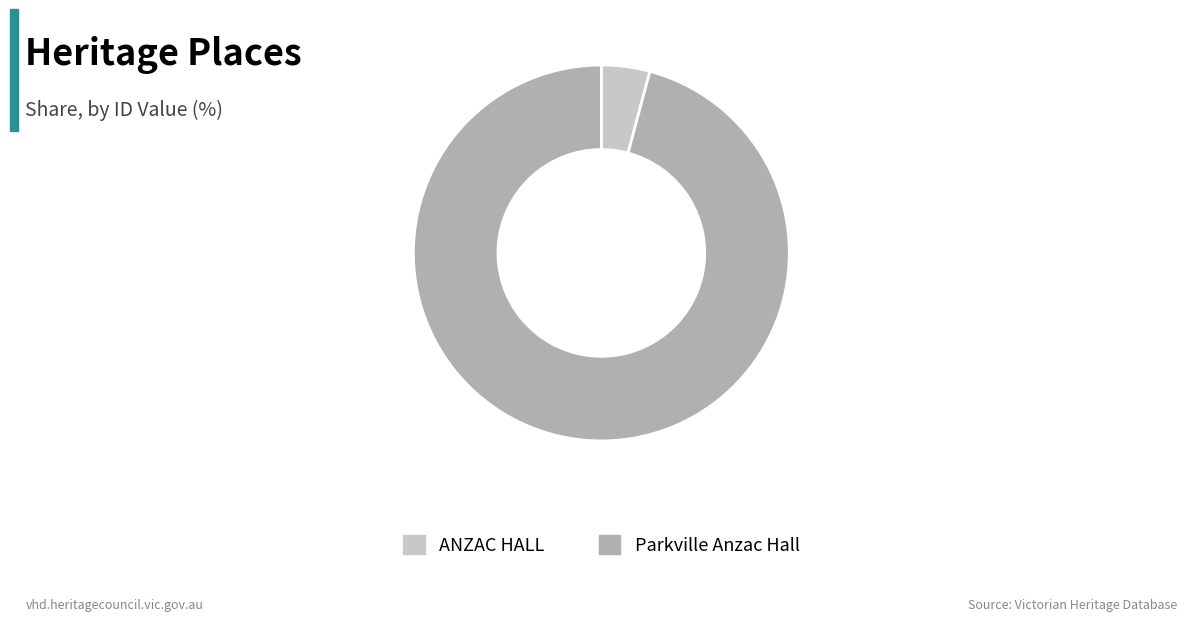

Is there any slice that represents more than half of the pie?

Yes